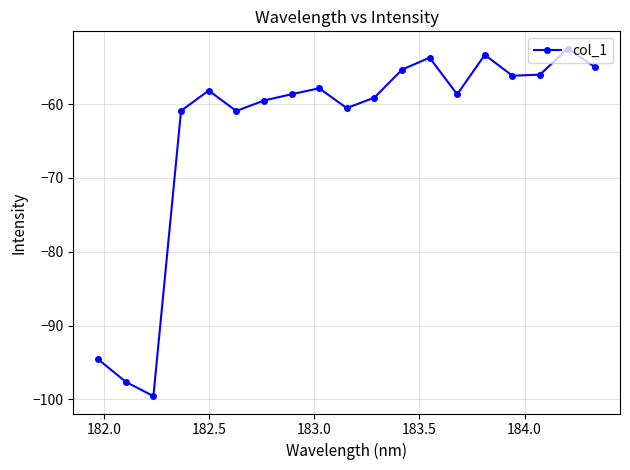

What is the value of the 10th point from the left?

-60.5